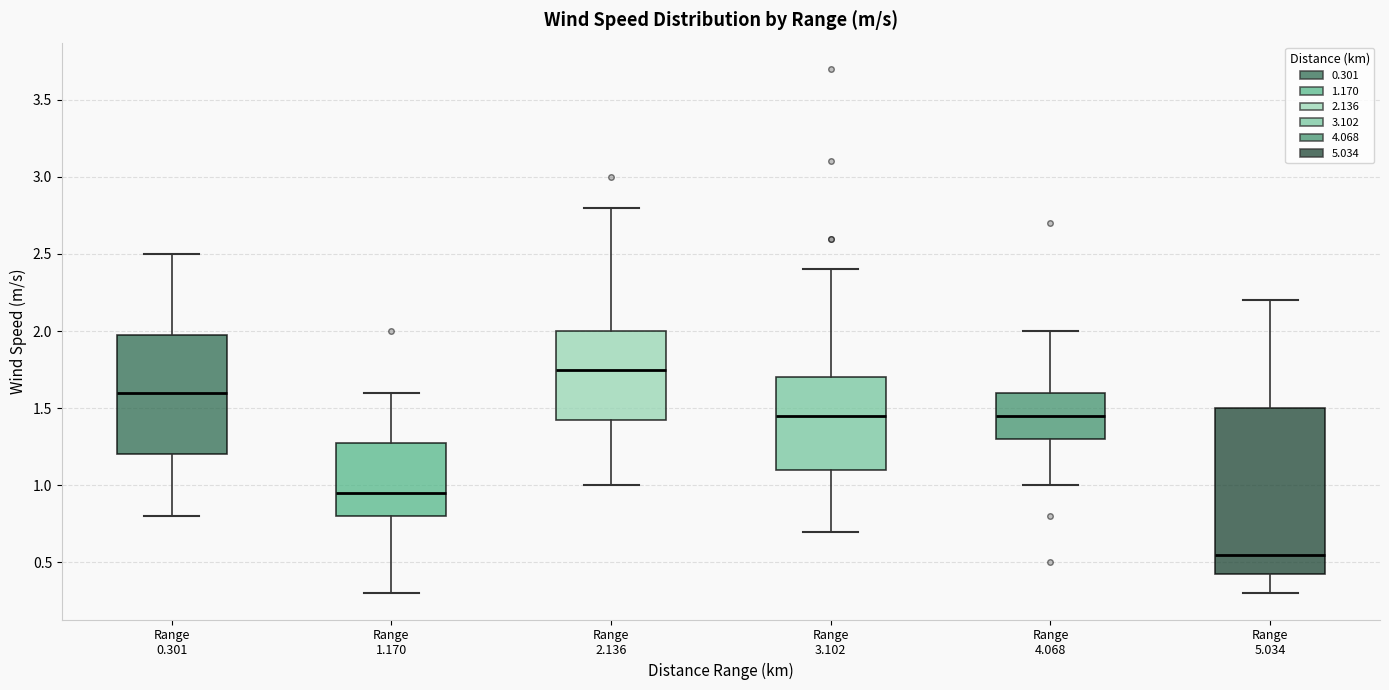

Which box is the tallest, from its lower edge to its upper edge?

Range 5.034